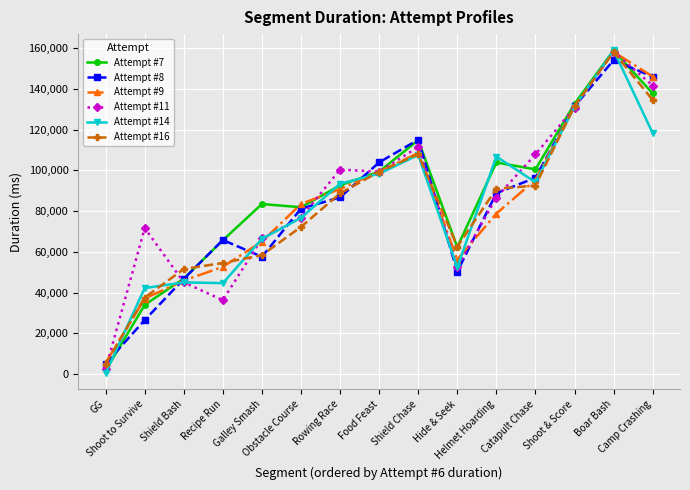

Where is Attempt #7 nearest to the value 80380?

Obstacle Course